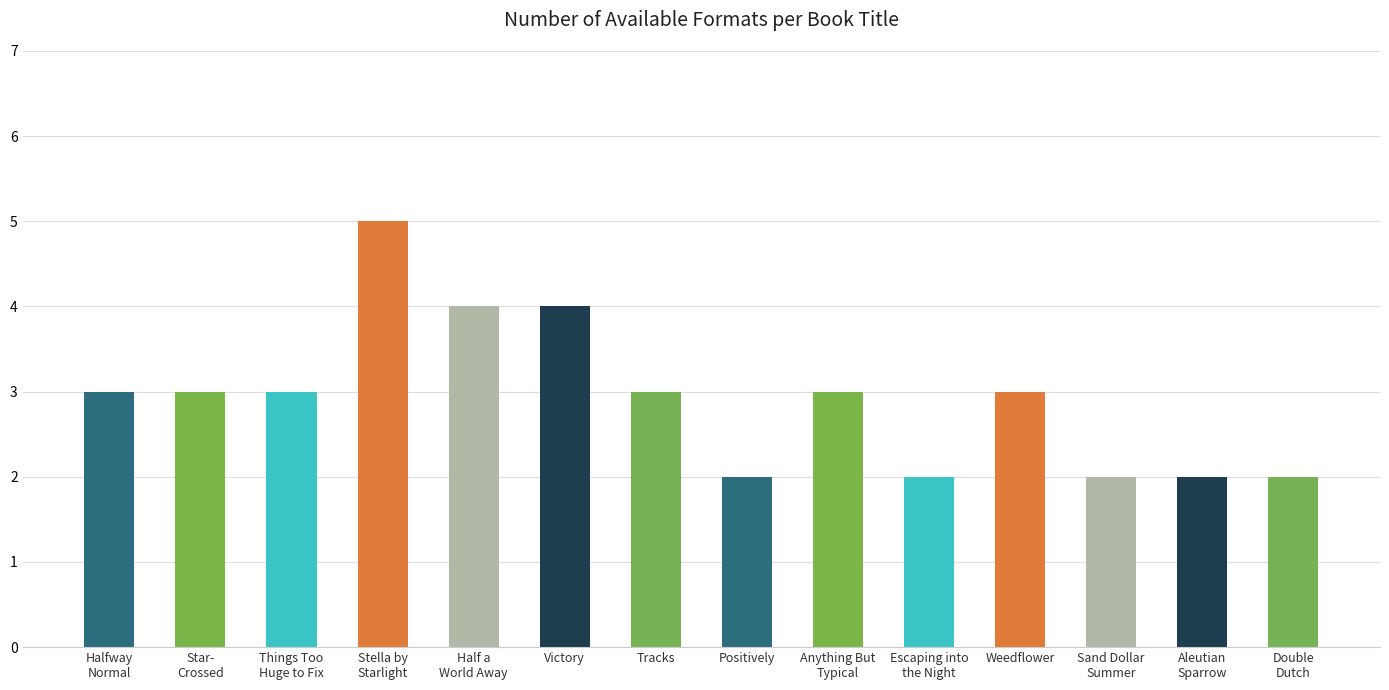

What is the average value?

3